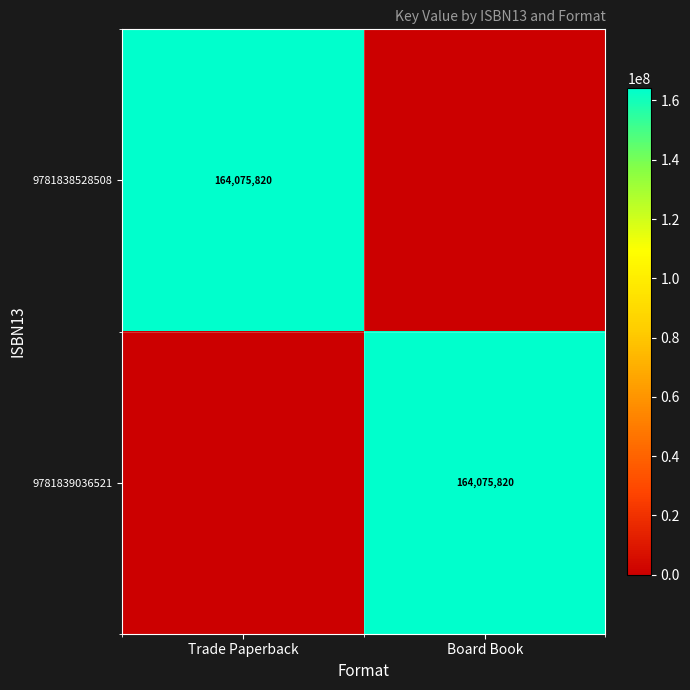

Is it true that 9781838528508 equals 66150771 at Trade Paperback?

False